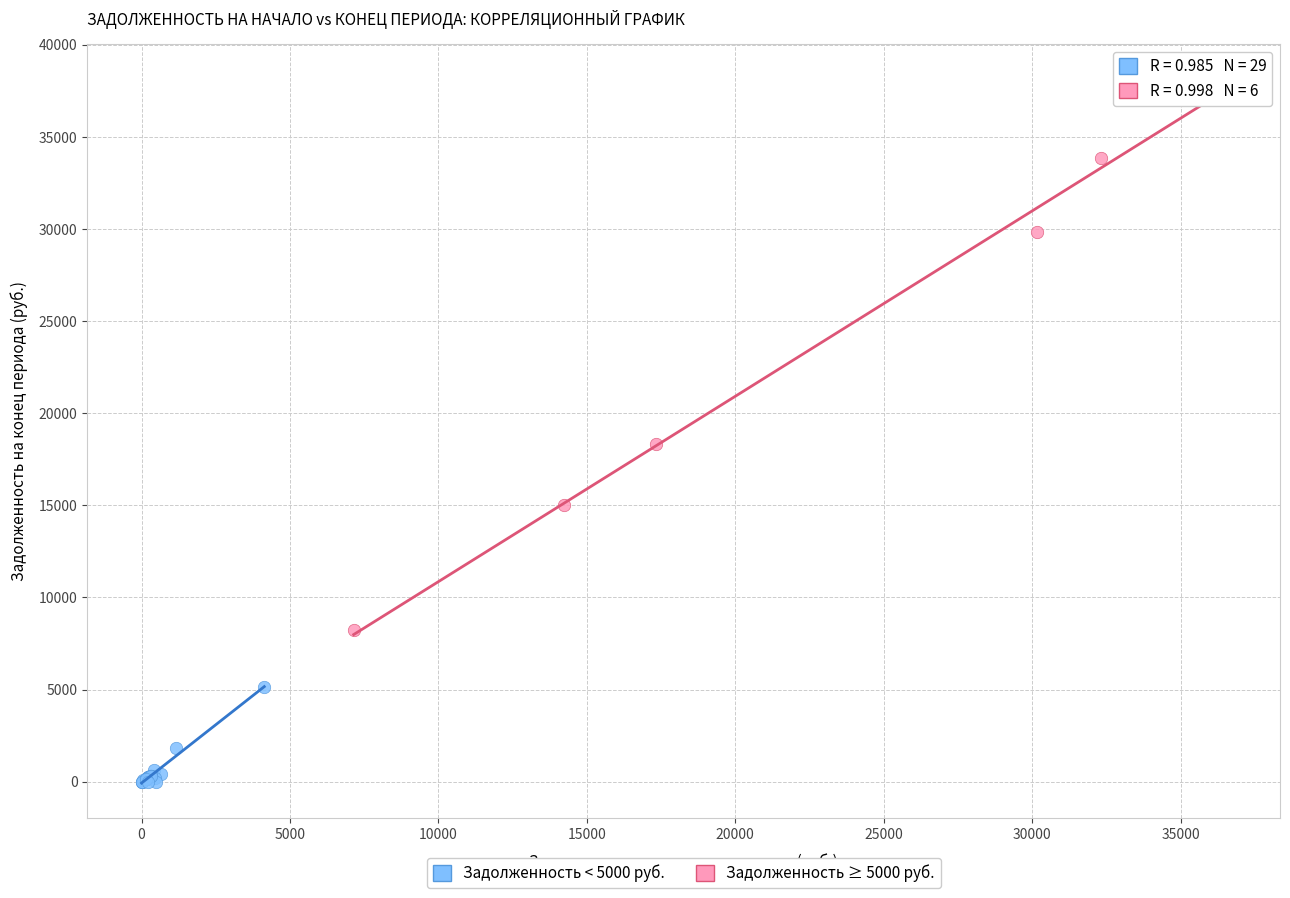

Which series has the widest spread of Y values?

Задолженность ≥ 5000 руб.